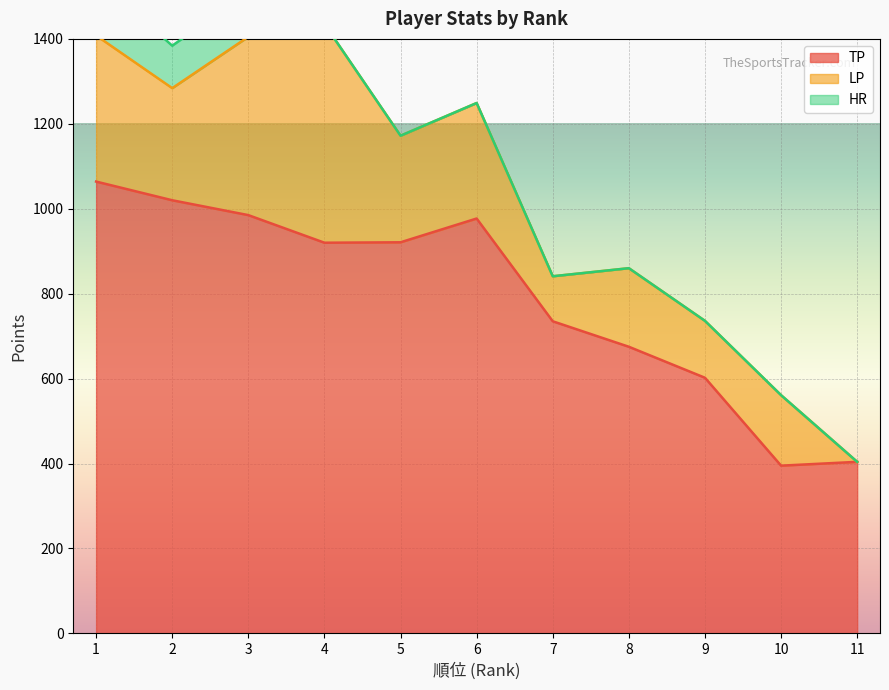

Which has a higher value, 1 or 9?

1